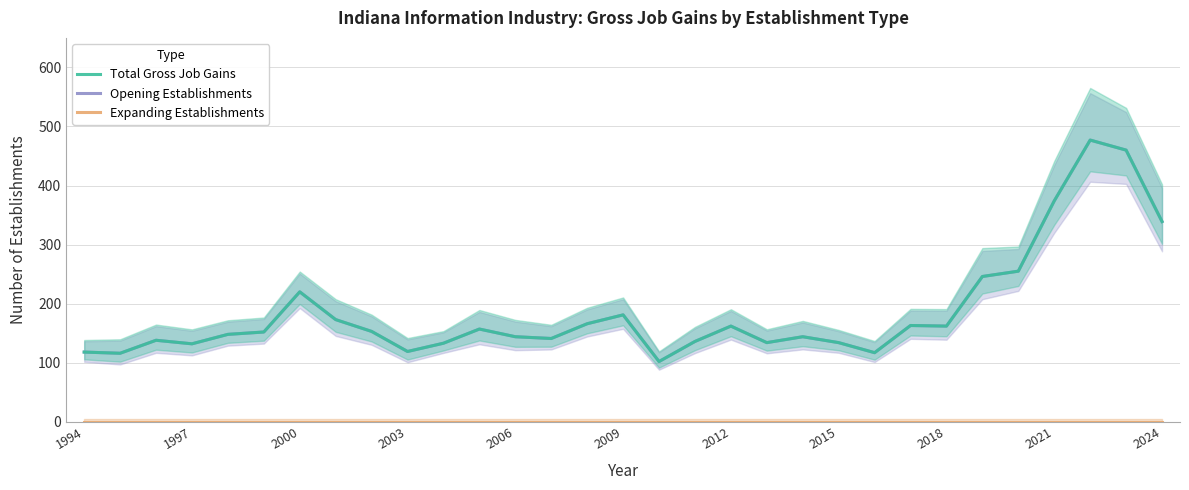

Which label corresponds to the smallest value in the chart?

1994